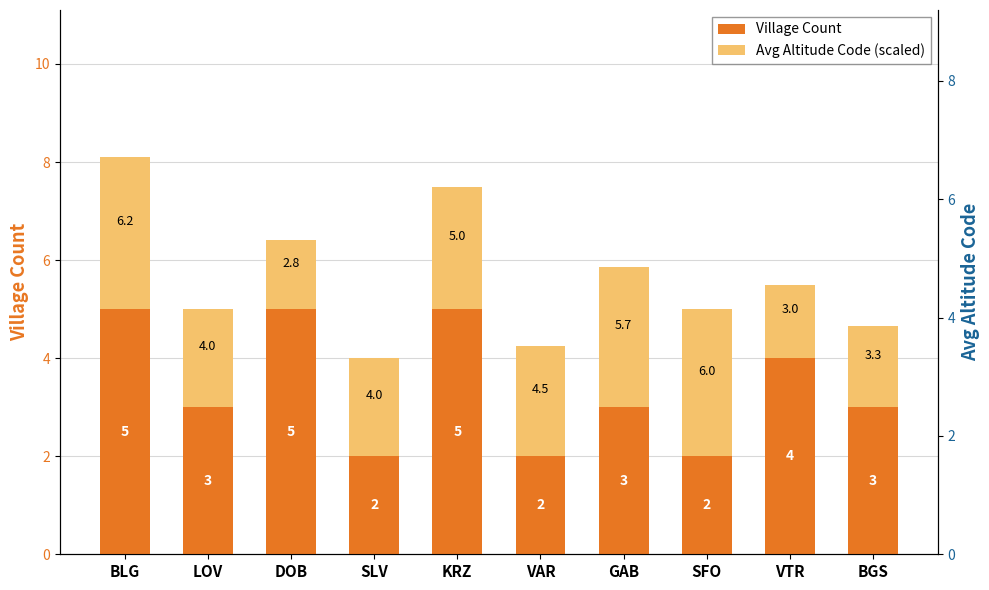

Count the Village Count values in the range 2 to 5.

10